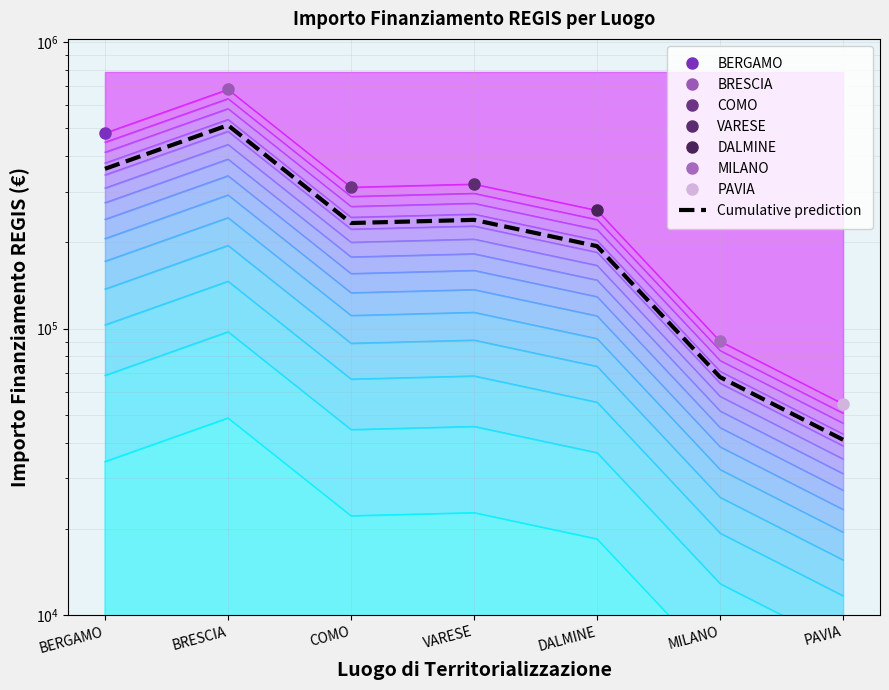

What is the value of the 4th point from the left?

239302.6